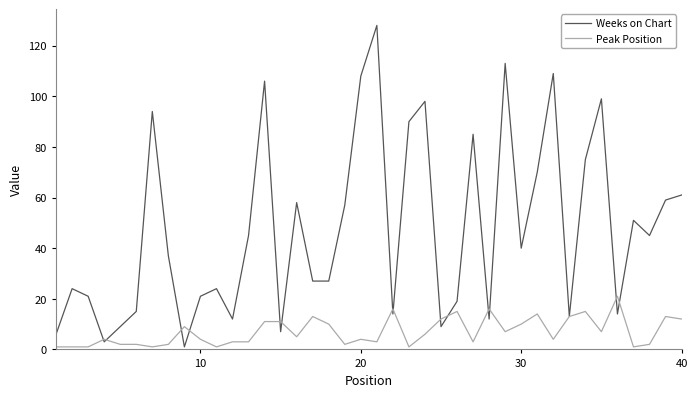

Which series has the largest total across all categories?

Weeks on Chart